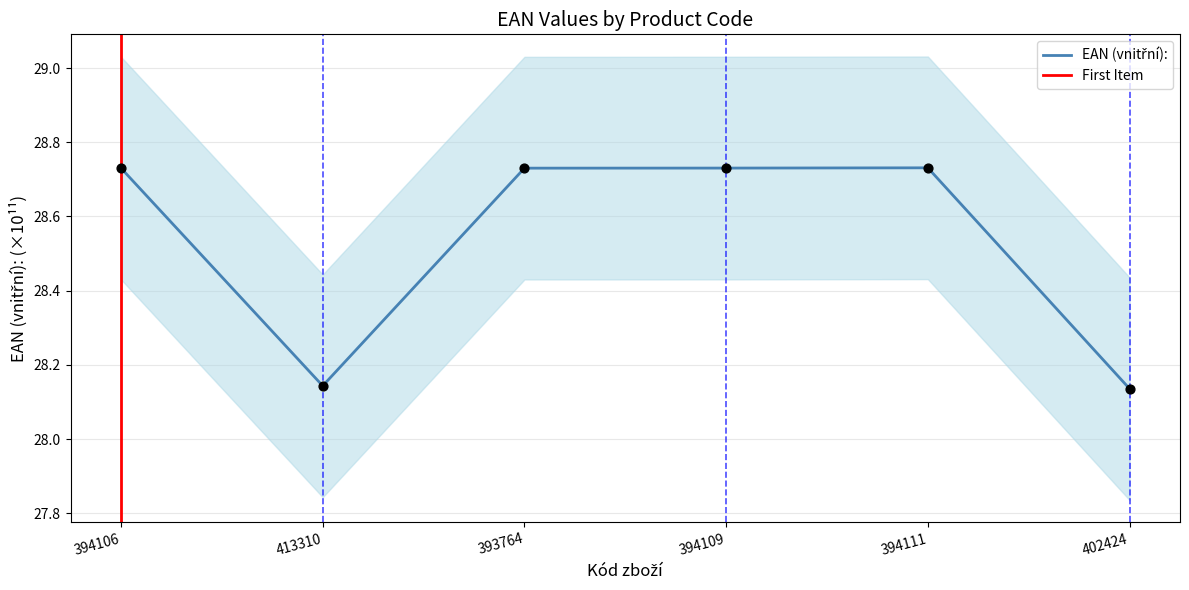

Which has a higher value, 413310 or 394111?

394111